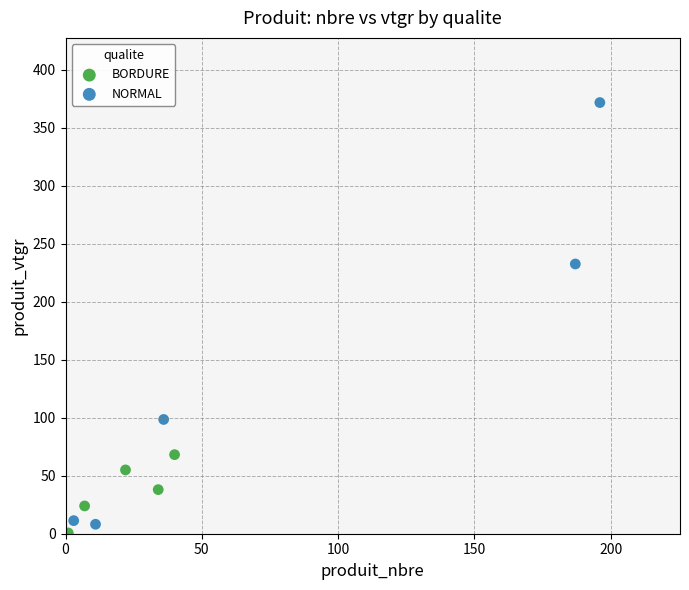

Which series contains the lowest Y value?

BORDURE